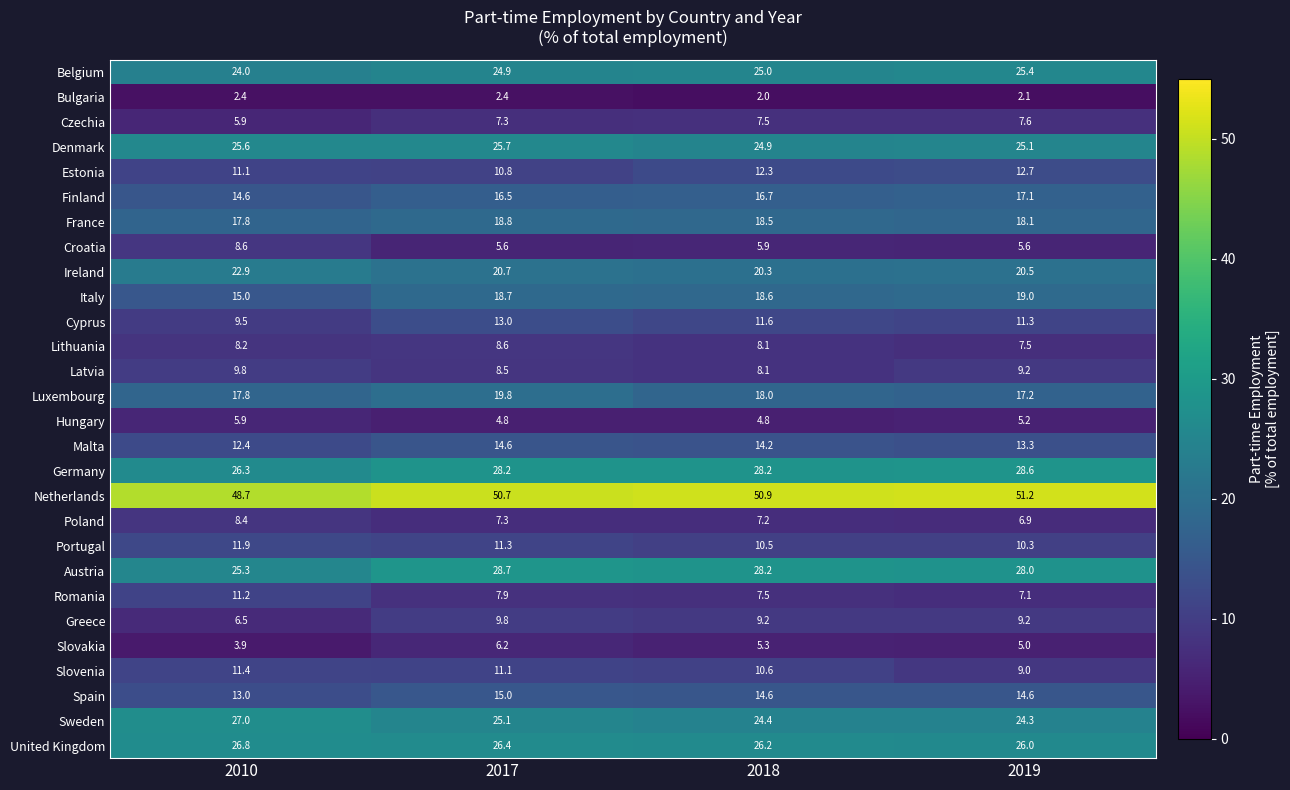

Which series changed the most between 2017 and 2019?

Luxembourg